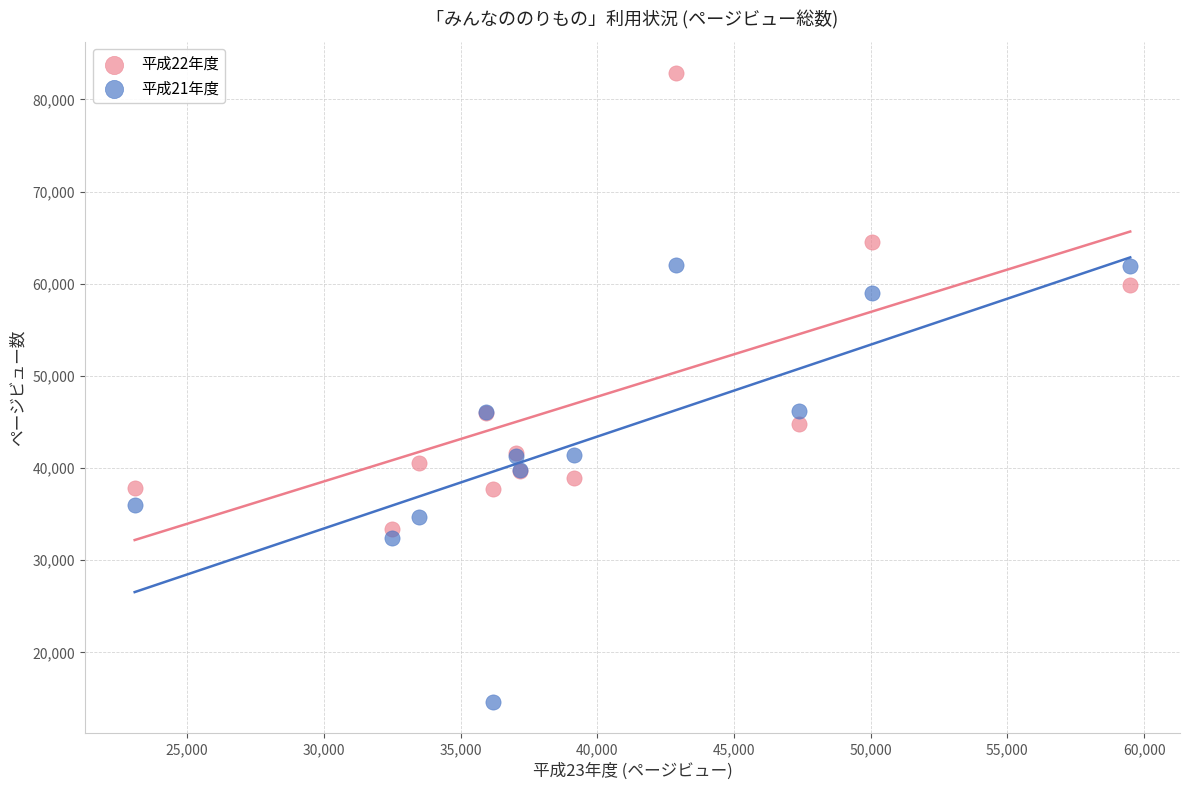

In the 平成22年度 series, what Y value is closest to 58128?

59821